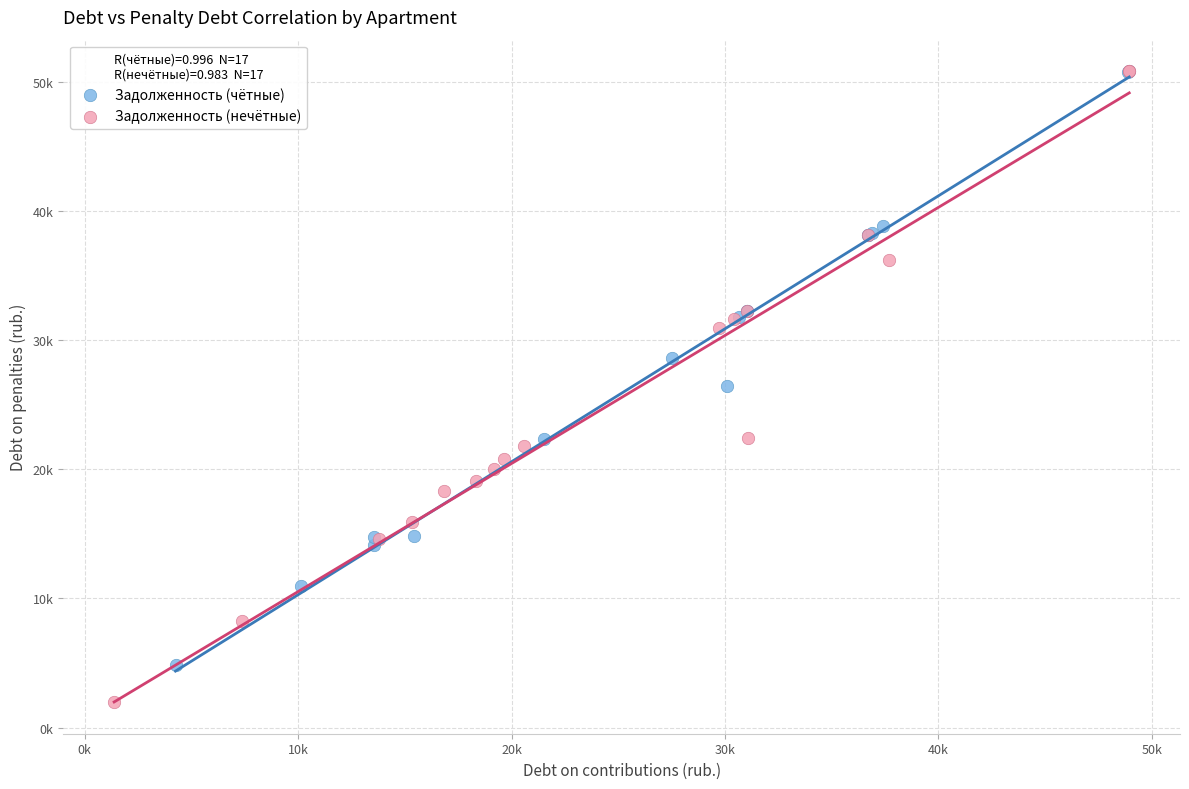

What are all the series names shown in the legend?

Задолженность (чётные), Задолженность (нечётные)